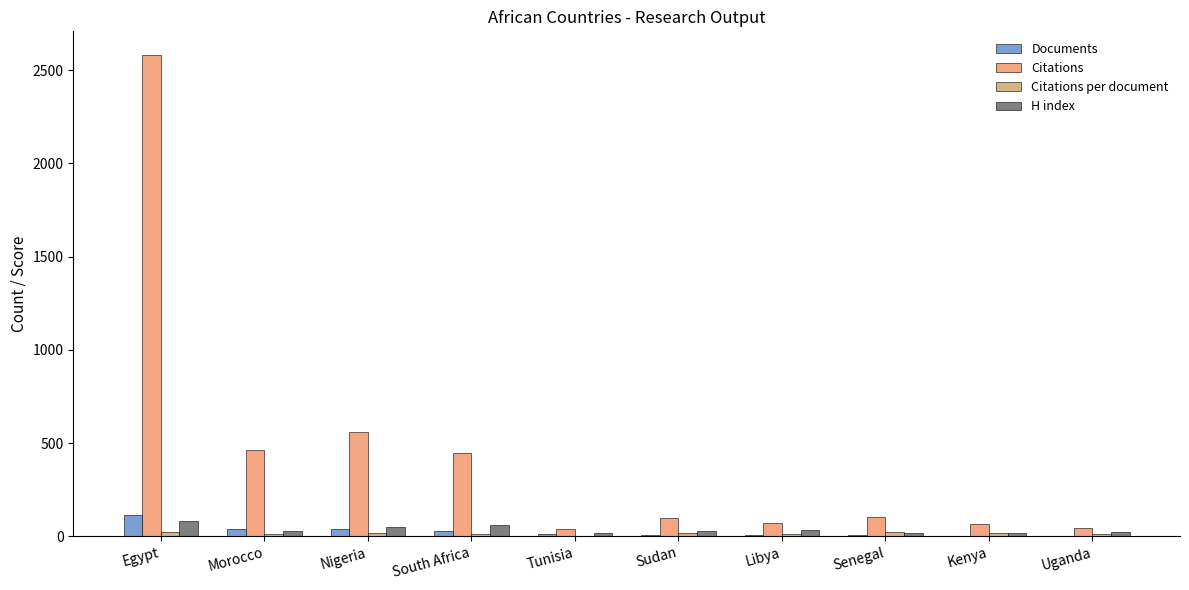

At which label does Documents first exceed 10?

Egypt